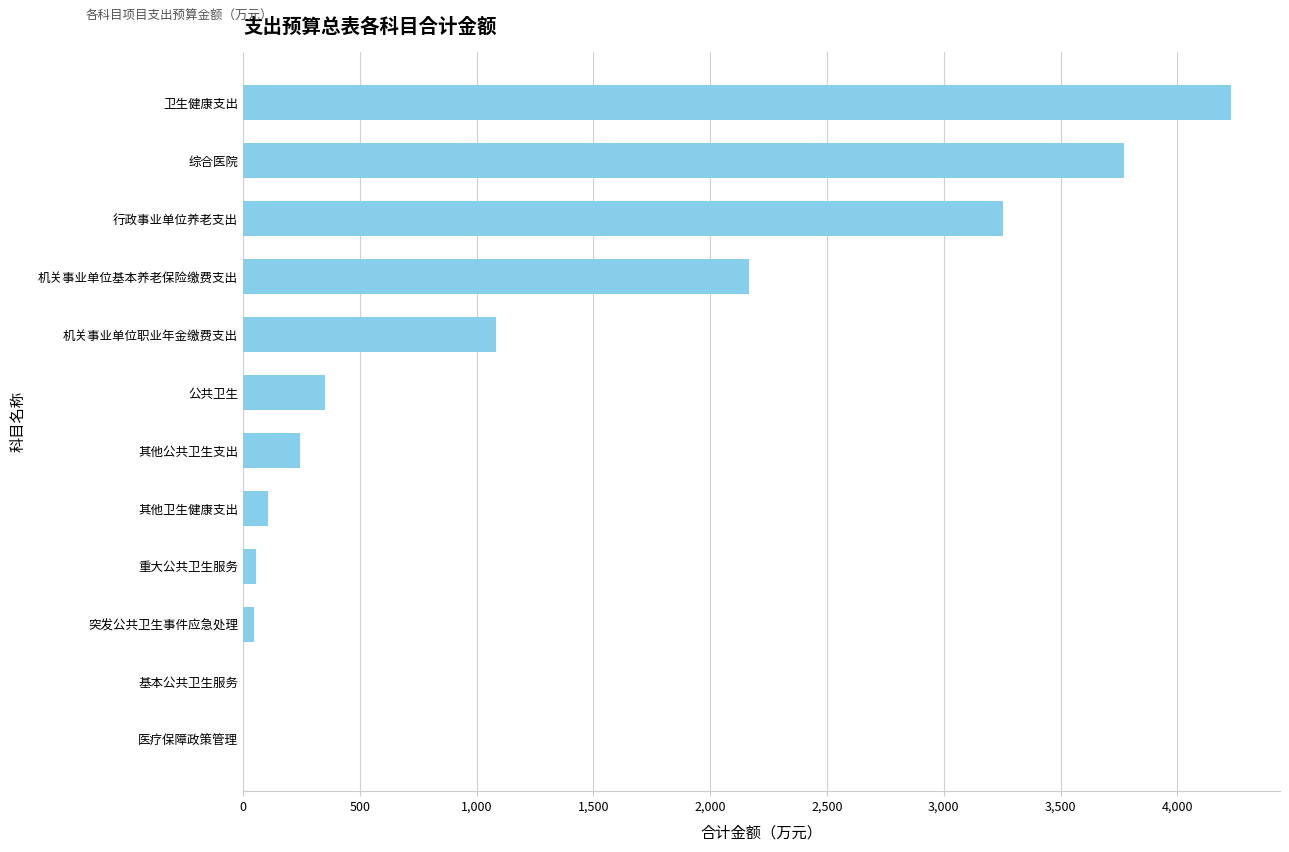

The chart shows a value of 2168.0 at 机关事业单位基本养老保险缴费支出. True or false?

True